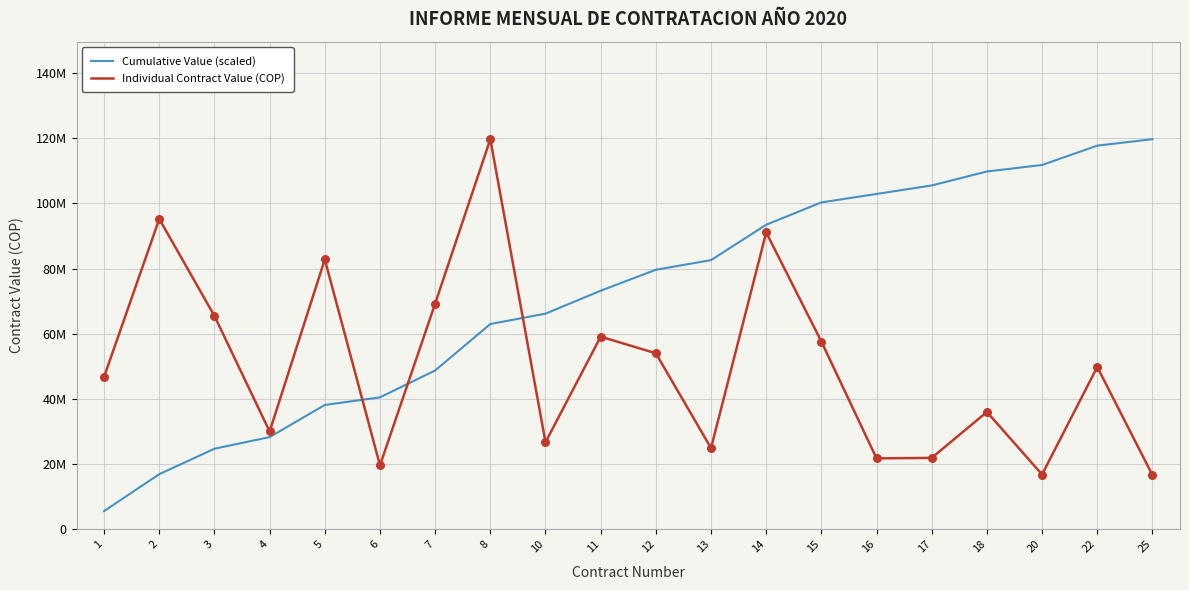

Which series has the largest total across all categories?

Cumulative Value (scaled)